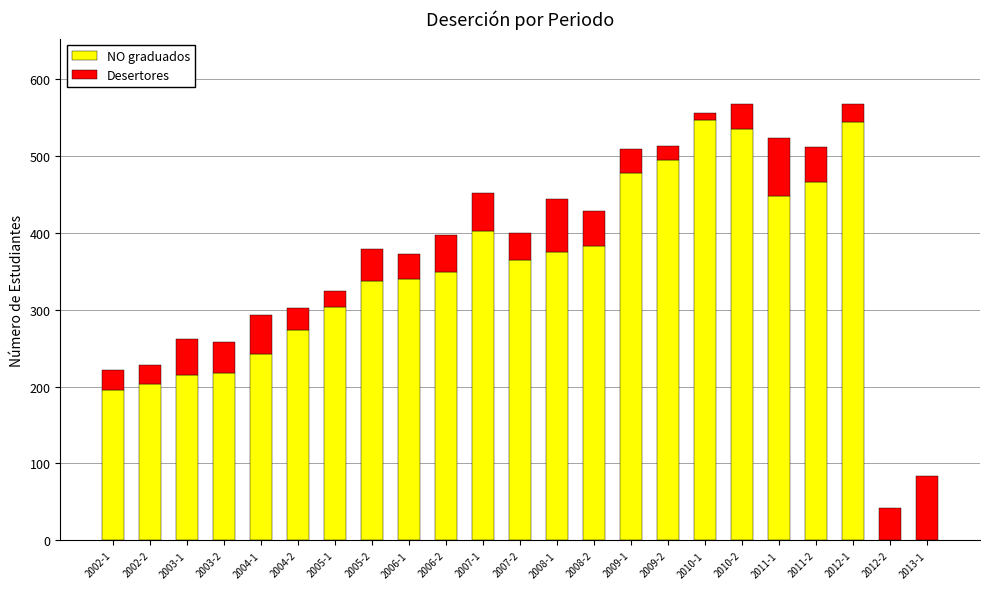

What is the sum of all NO graduados values?

7710